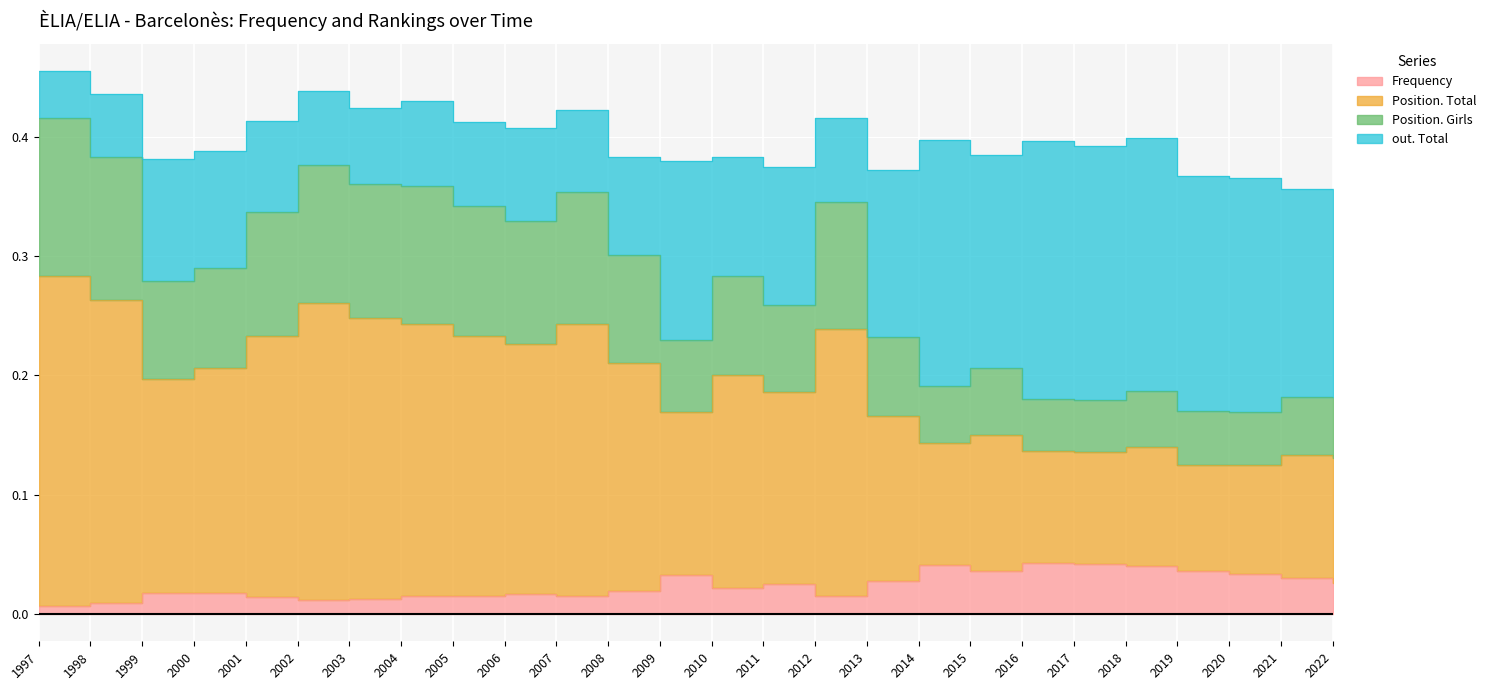

How many Position. Girls values are between 0 and 1?

26